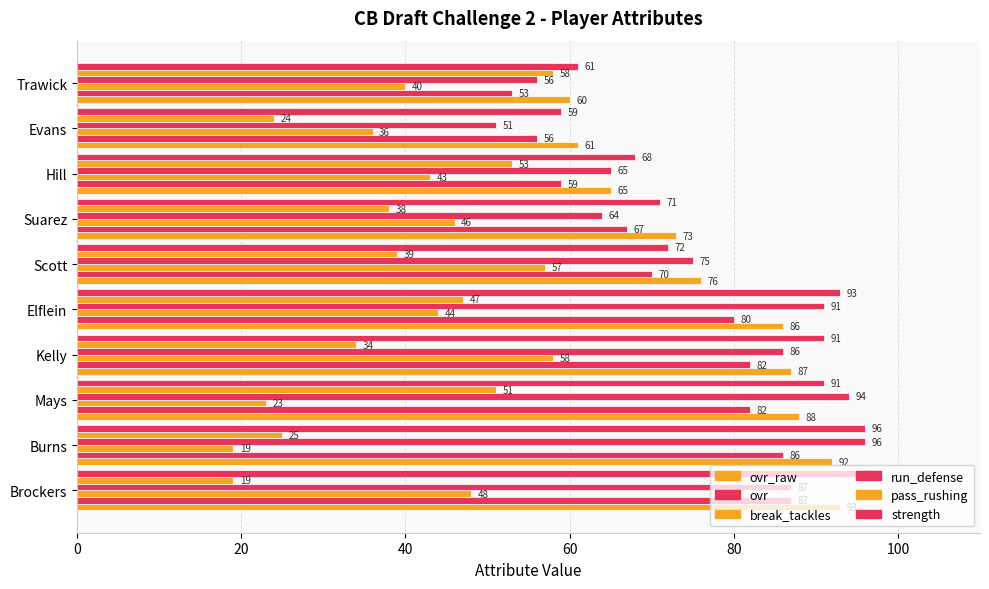

How many values in the ovr_raw series are below 86?

5